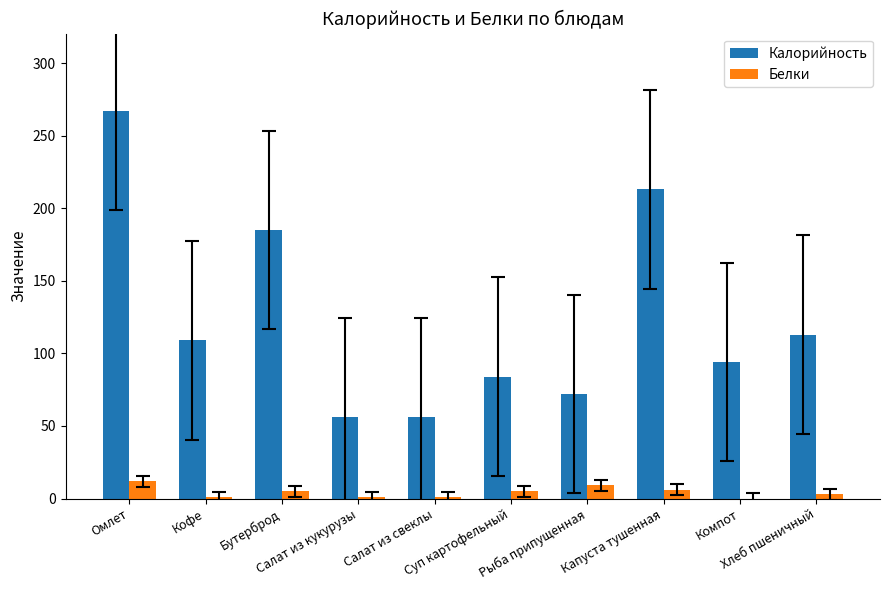

What is the highest value of the Белки series?

12